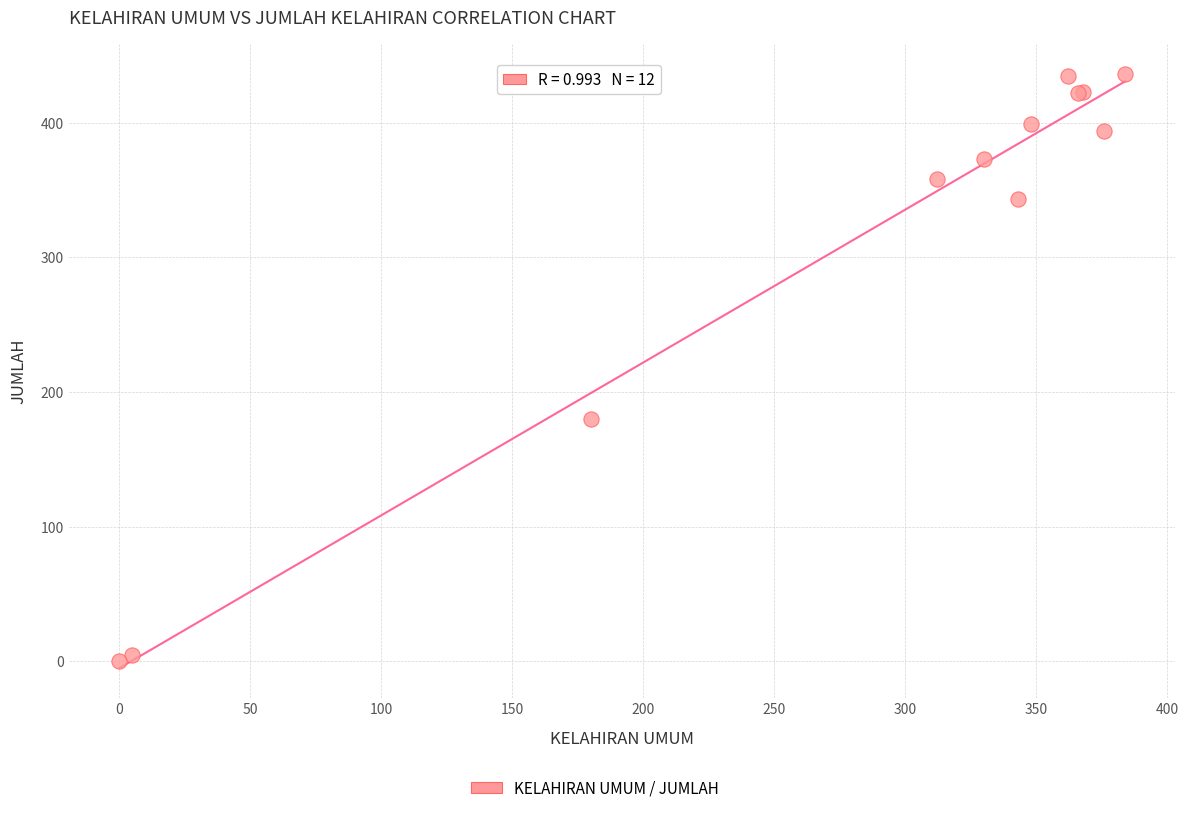

What Y value in the scatter plot is closest to 218?

180